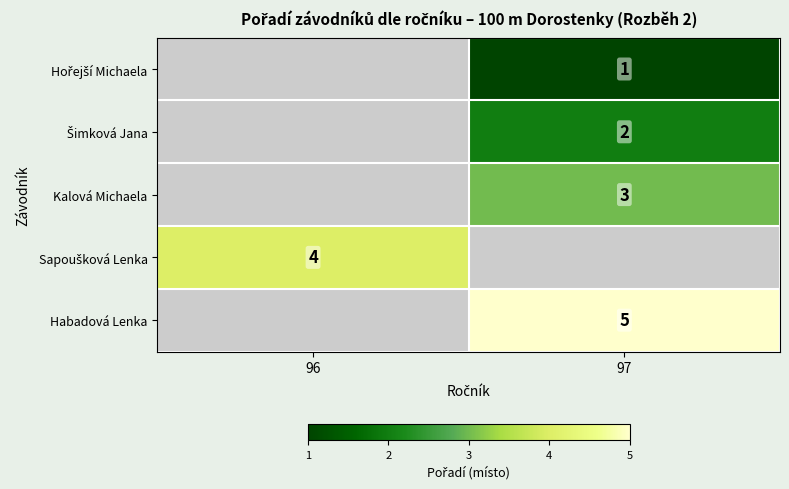

What is the lowest value of the Sapoušková Lenka series?

4.0